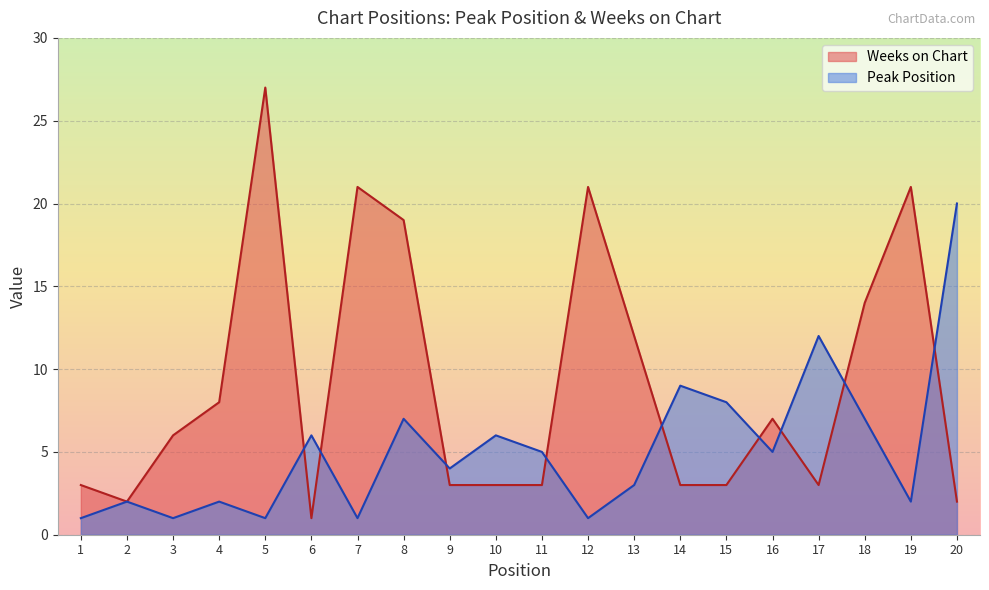

Reading right to left, transcribe all the data shown in this chart.

Peak Position: 20=20	19=2	18=7	17=12	16=5	15=8	14=9	13=3	12=1	11=5	10=6	9=4	8=7	7=1	6=6	5=1	4=2	3=1	2=2	1=1
Weeks on Chart: 20=2	19=21	18=14	17=3	16=7	15=3	14=3	13=12	12=21	11=3	10=3	9=3	8=19	7=21	6=1	5=27	4=8	3=6	2=2	1=3